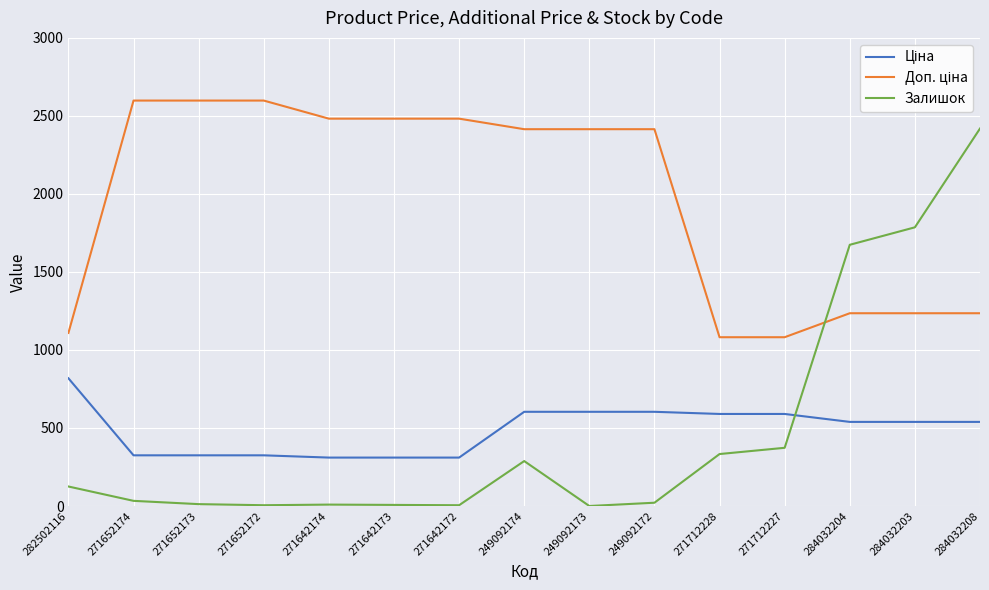

What is the greatest value displayed?

2598.3